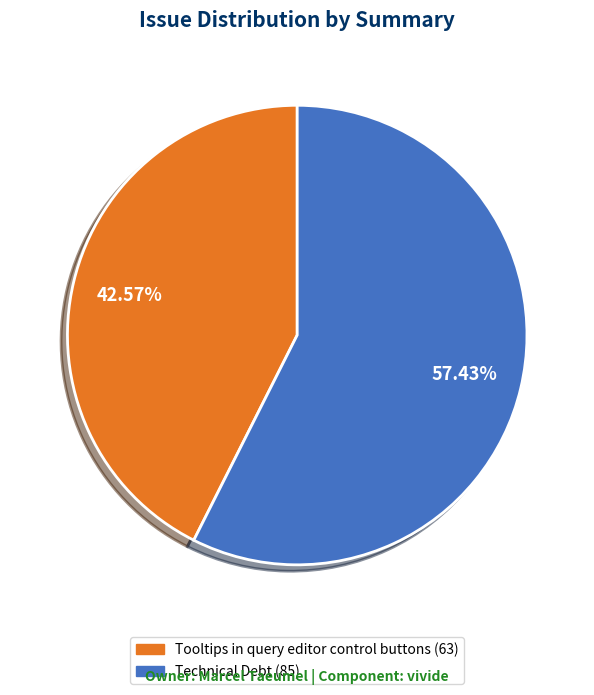

Which has a higher value, Tooltips in query editor control buttons or Technical Debt?

Technical Debt